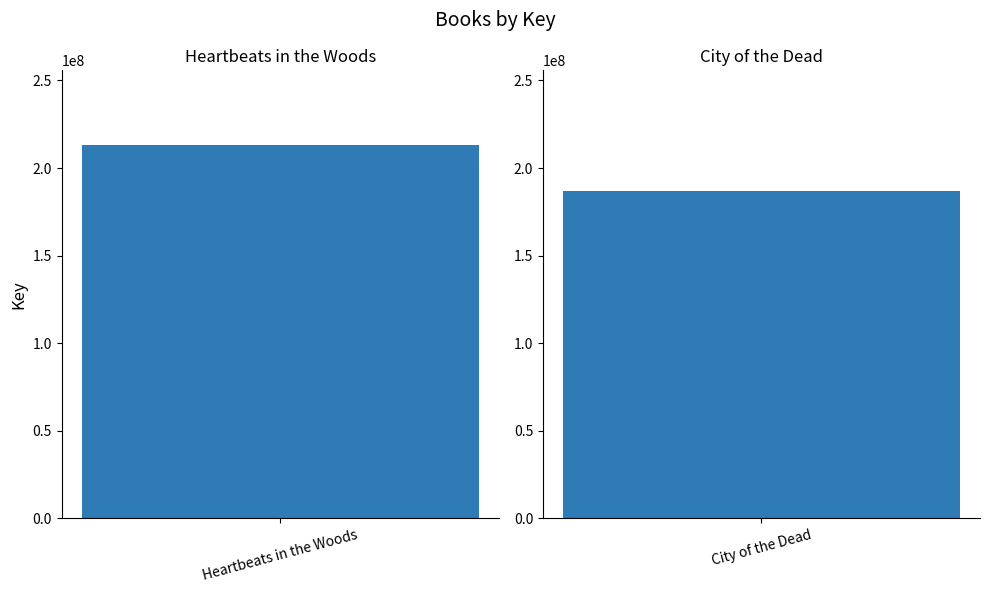

Approximately how many times larger is the value at City of the Dead compared to Heartbeats in the Woods?

0.9